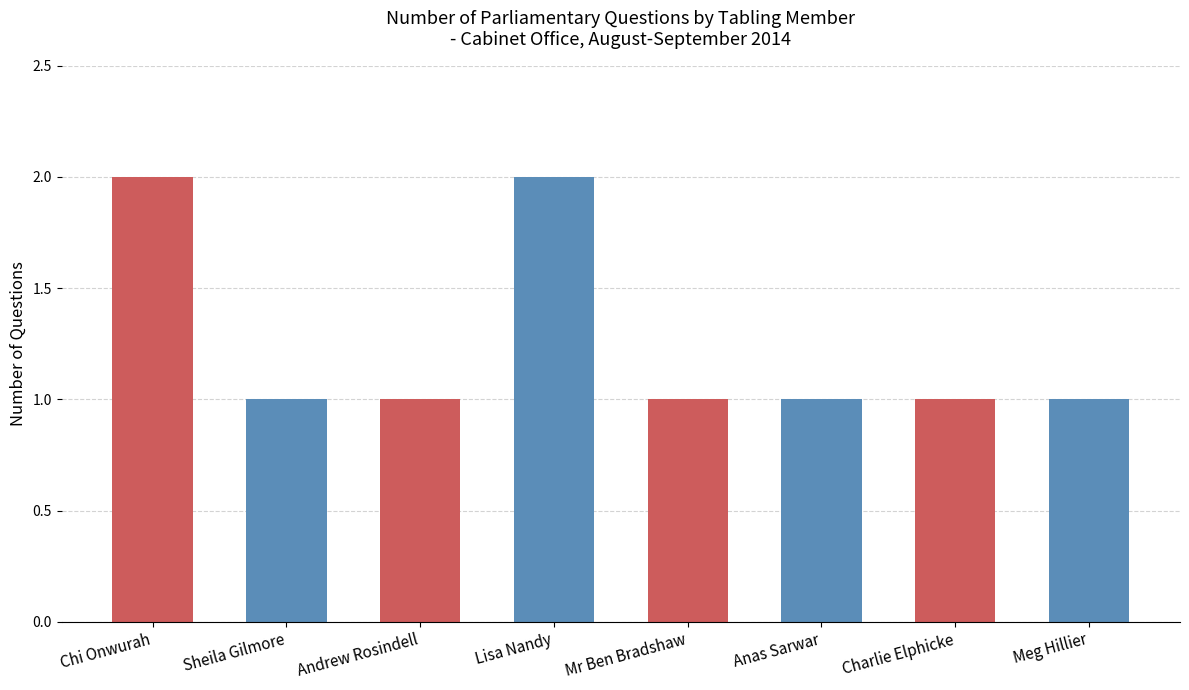

What is the label of the 8th bar from the right?

Chi Onwurah